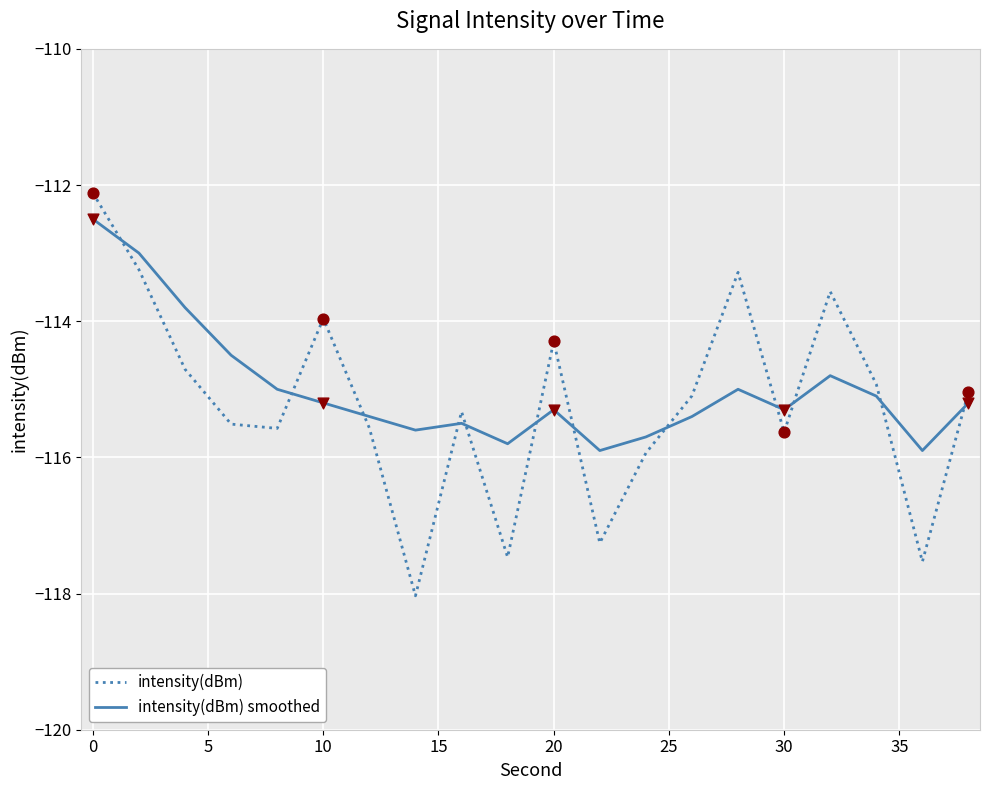

What is the difference between the maximum and minimum values in the intensity(dBm) smoothed series?

3.4